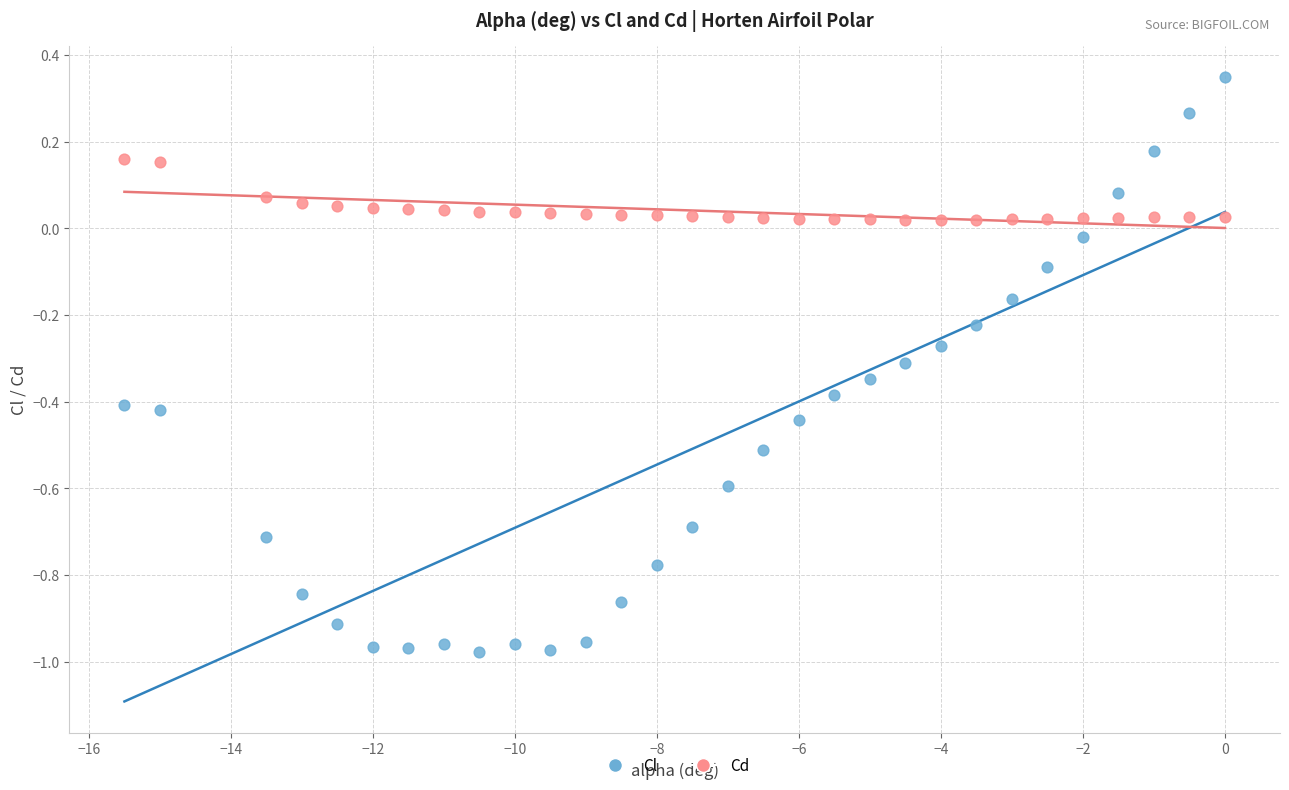

Across all data points, what is the range of X values (max minus min)?

15.5